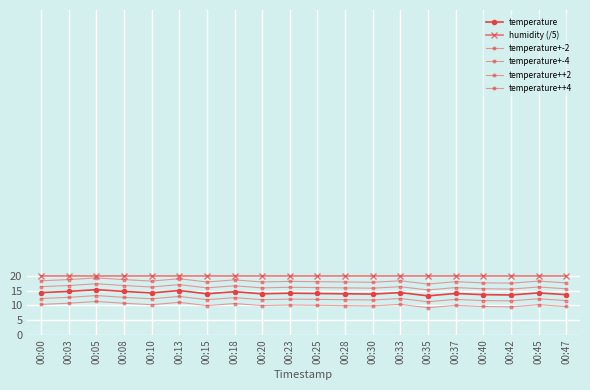

How many lines are shown in the chart?

6